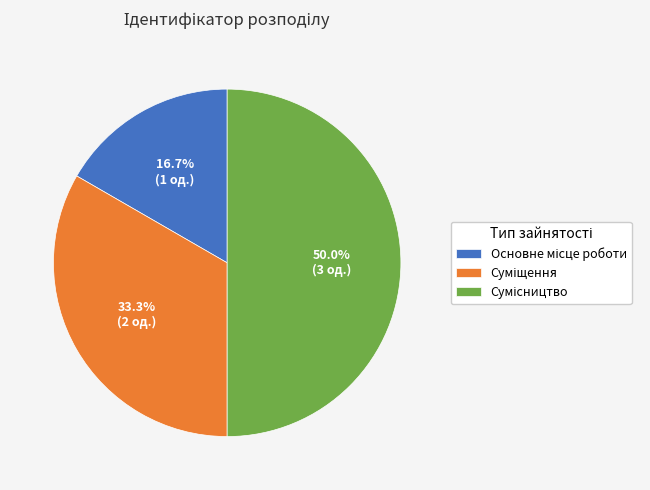

How many segments does this pie chart have?

3